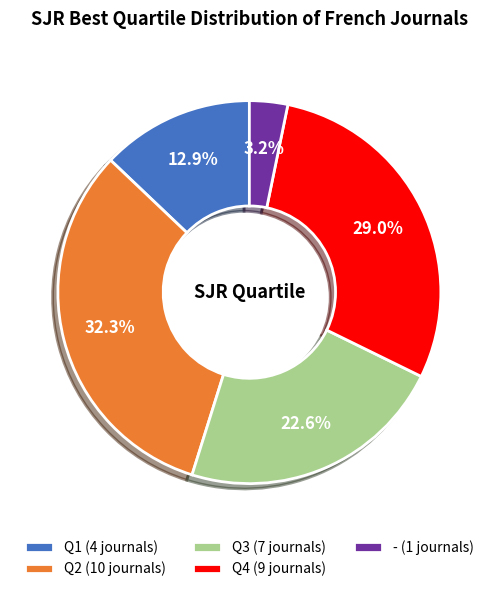

What percentage is NOT represented by Q1 (4 journals)?

87.1%